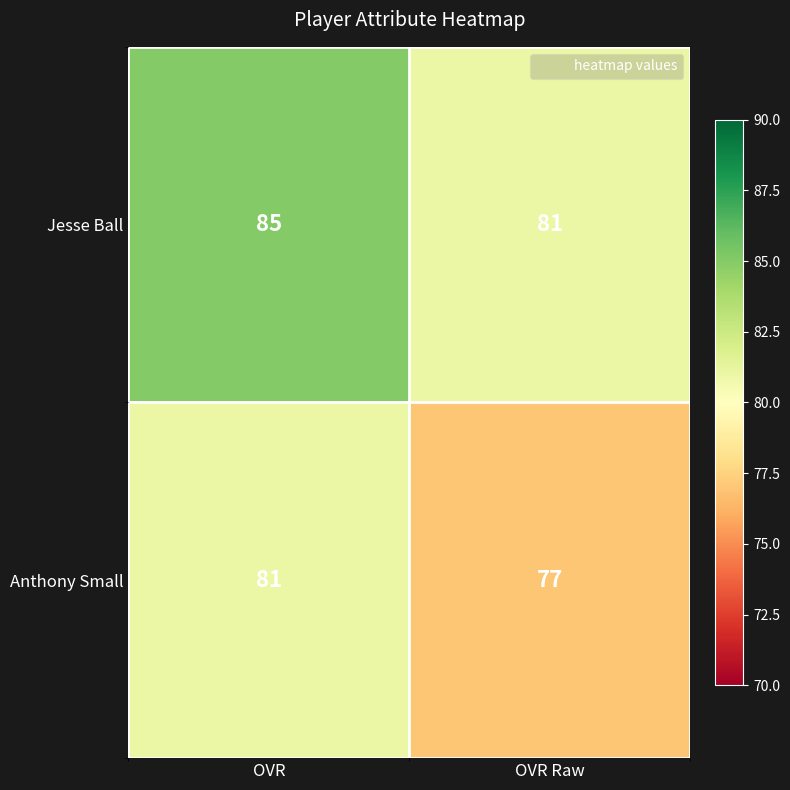

Reading right to left, transcribe all the data shown in this chart.

Jesse Ball: 81	85
Anthony Small: 77	81